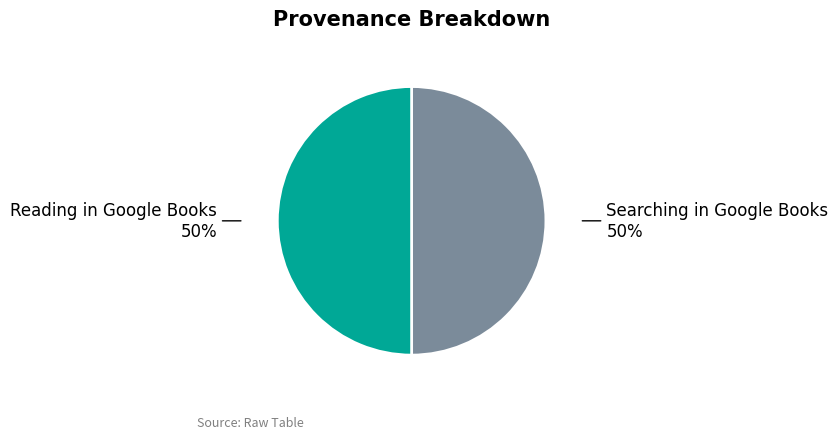

To the nearest percent, what is the combined percentage of Searching in Google Books and Reading in Google Books?

100%